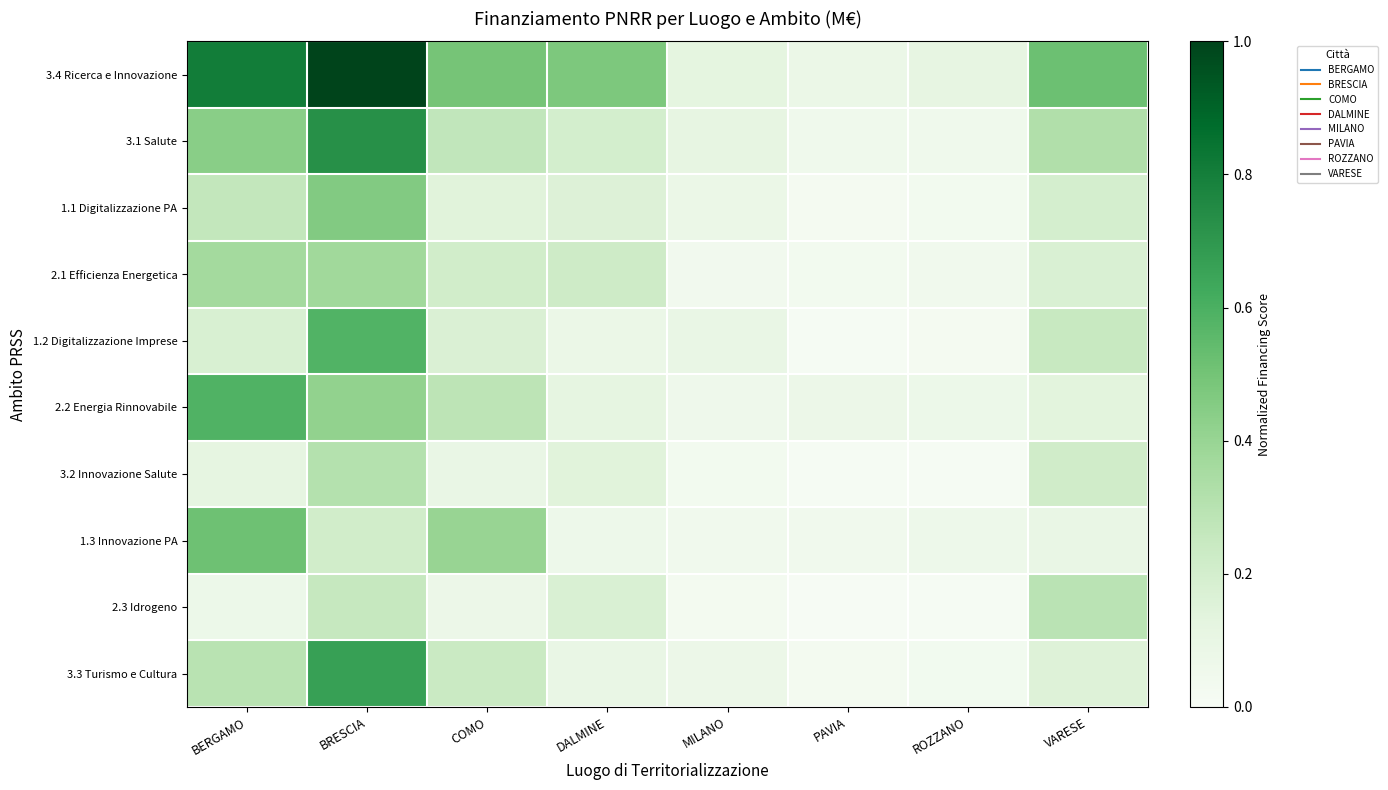

At MILANO, list the series in order from smallest to largest.

2.3 Idrogeno, 3.2 Innovazione Salute, 2.1 Efficienza Energetica, 1.3 Innovazione PA, 2.2 Energia Rinnovabile, 3.3 Turismo e Cultura, 1.1 Digitalizzazione PA, 1.2 Digitalizzazione Imprese, 3.1 Salute, 3.4 Ricerca e Innovazione